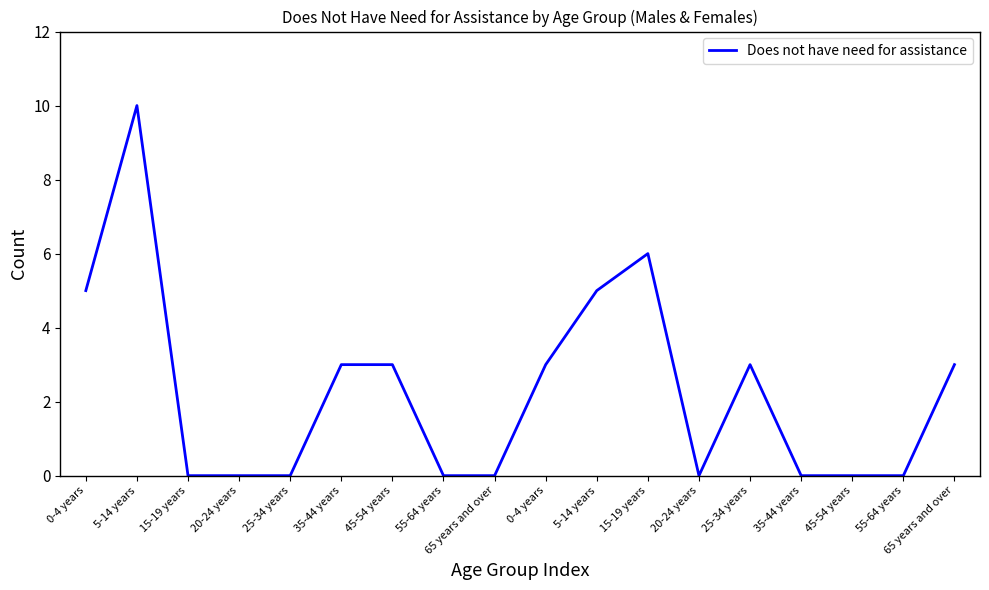

Which category has the highest value across all series?

5-14 years